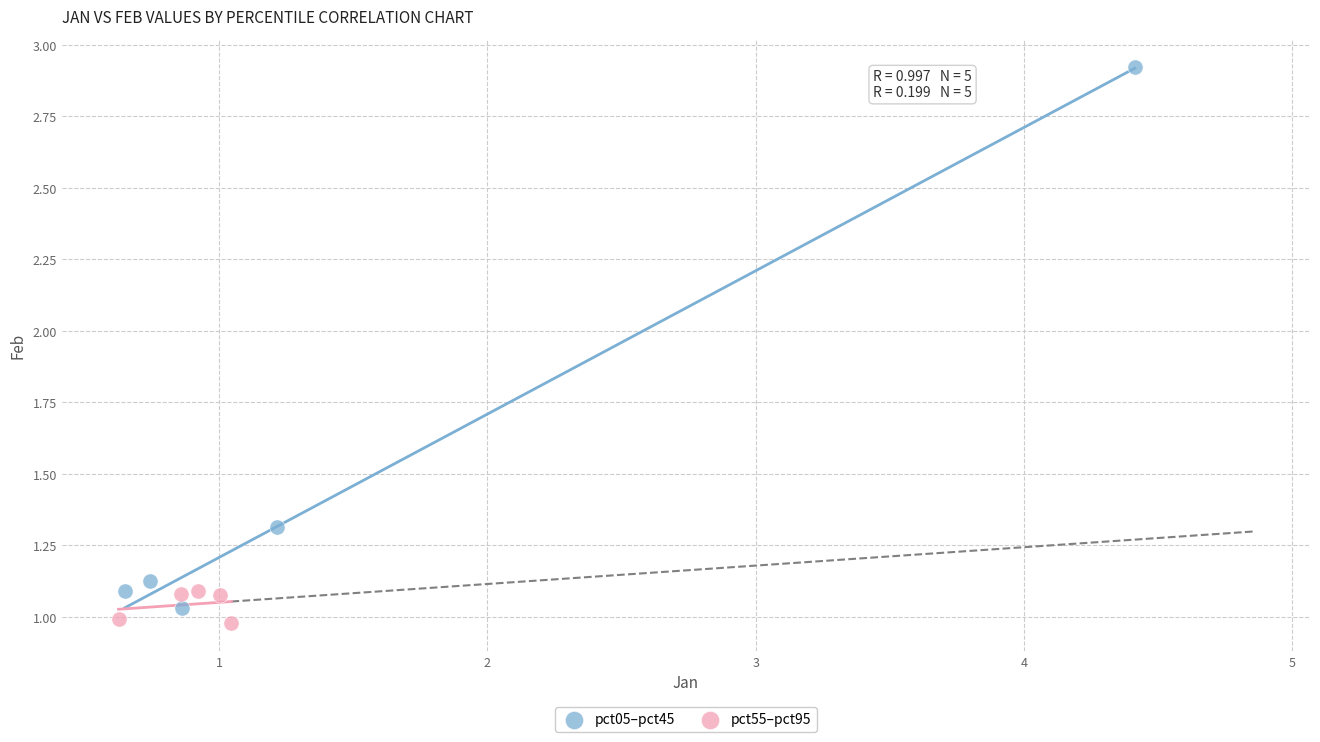

Which series reaches the minimum Y coordinate?

pct55–pct95